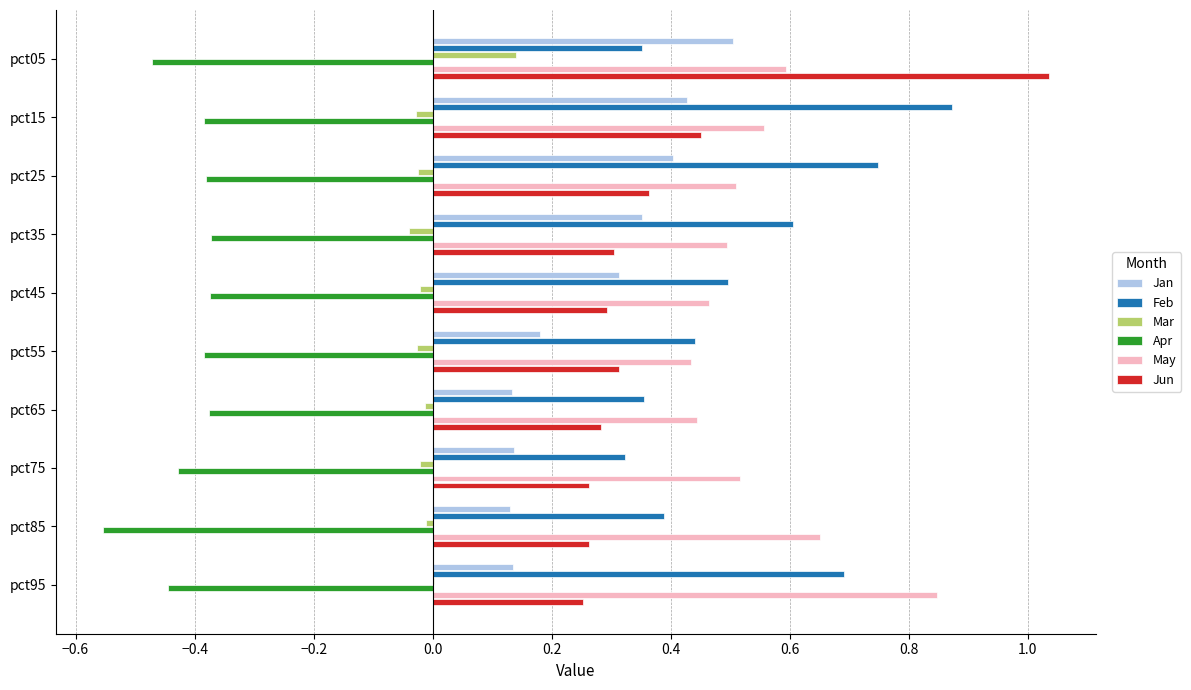

Is it true that Mar equals -0.0 at pct55?

True